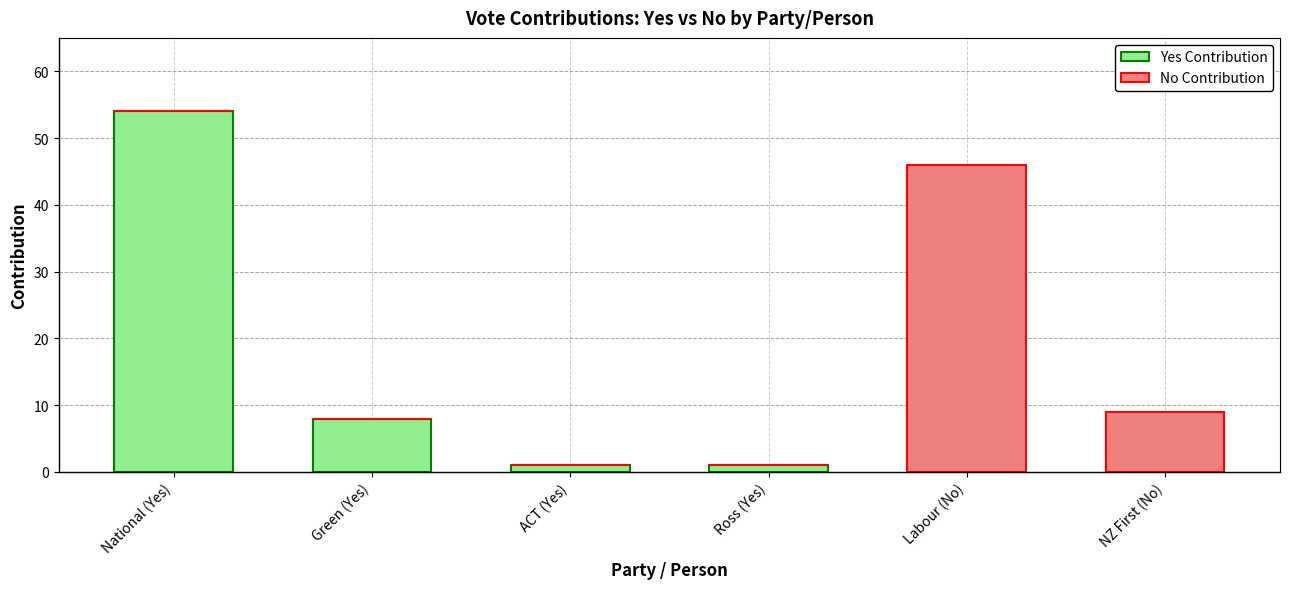

What is the sum of all Yes Contribution values?

64